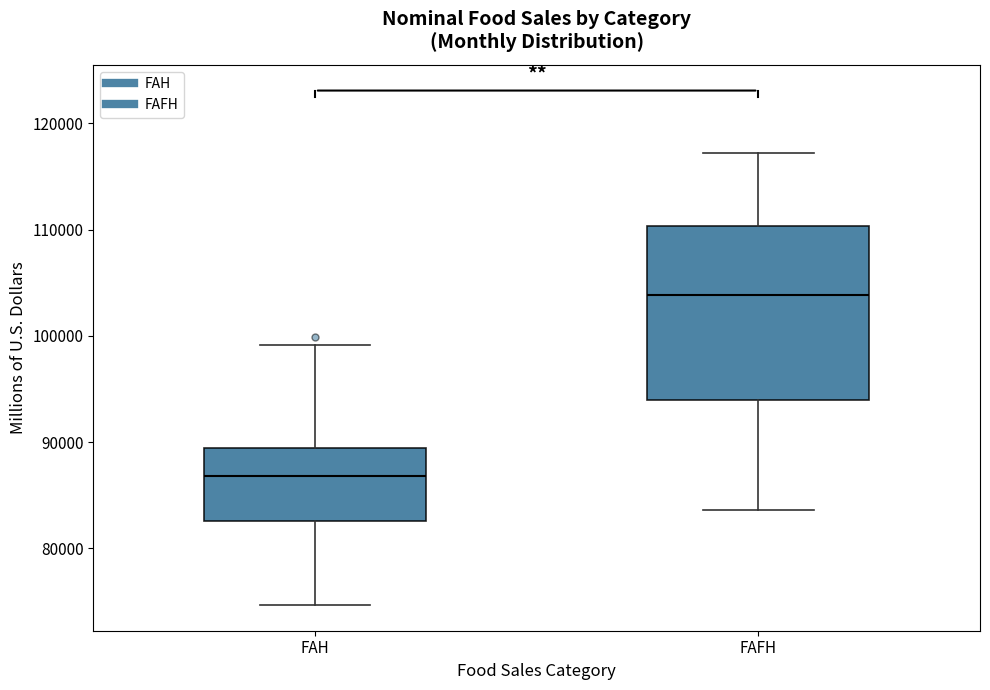

Reading left to right, read every box against the y-axis: the position of its median line, the range the box covers, and the ends of its whiskers. The values are not printed on the chart, so give them approximately, as read against the axis.

FAH: median 87000, box 83000 to 89000, whiskers 75000 to 99000
FAFH: median 104000, box 94000 to 110000, whiskers 84000 to 117000